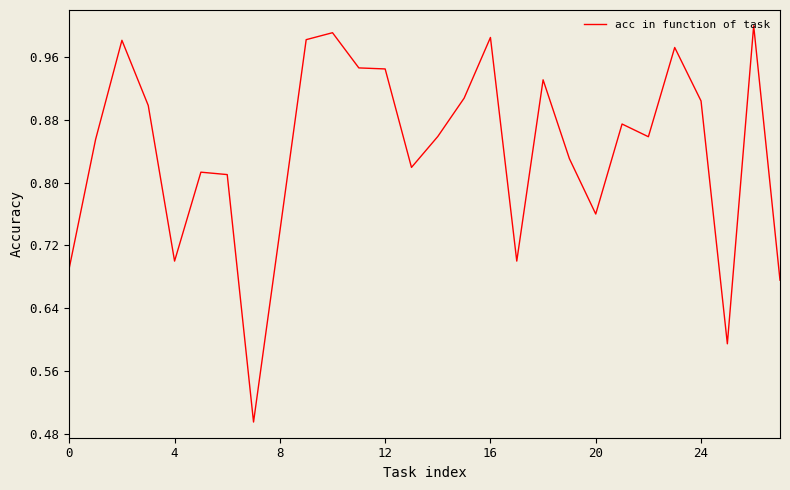

What is the smallest value displayed?

0.5